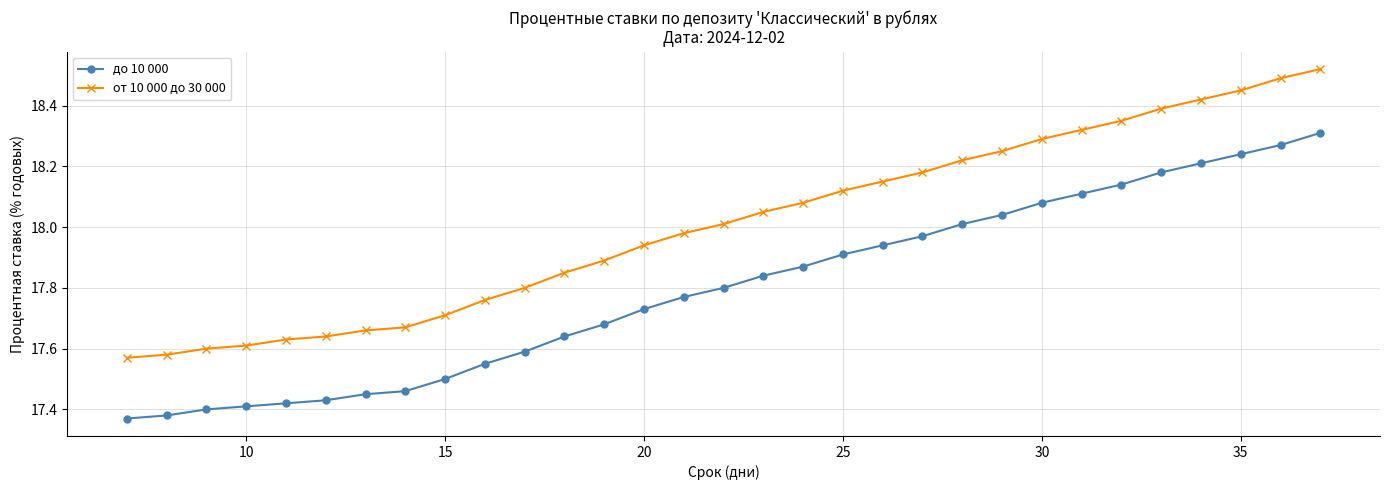

True or false: до 10 000 and от 10 000 до 30 000 intersect in this chart.

False